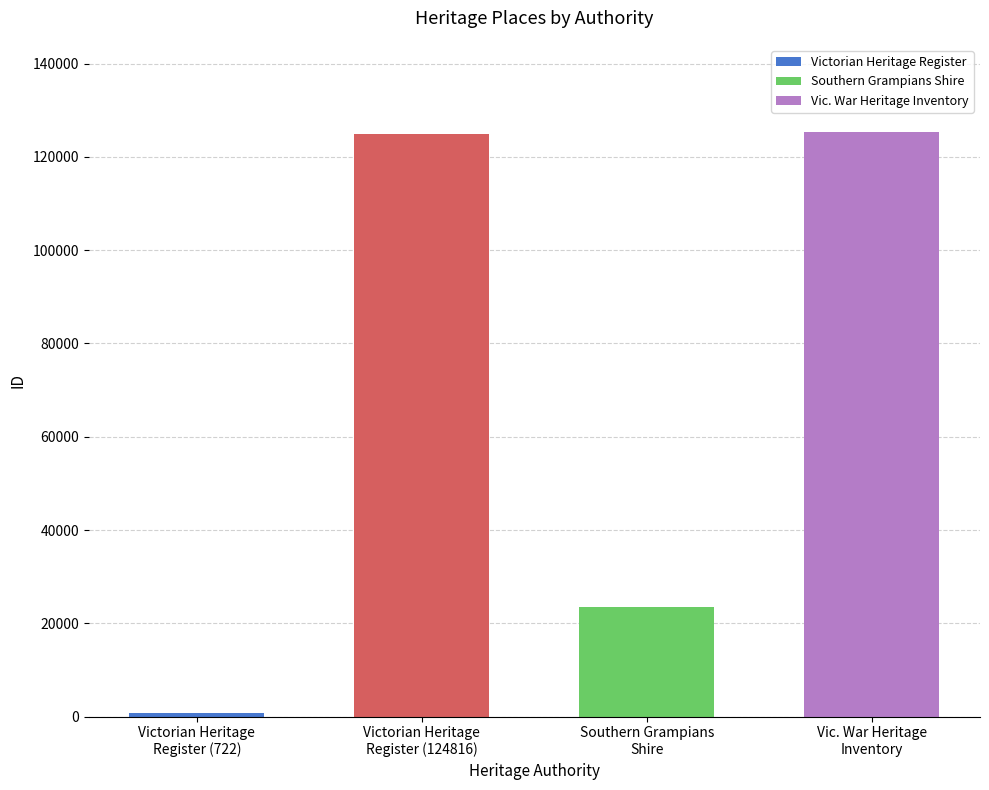

How many bars are there in total?

4